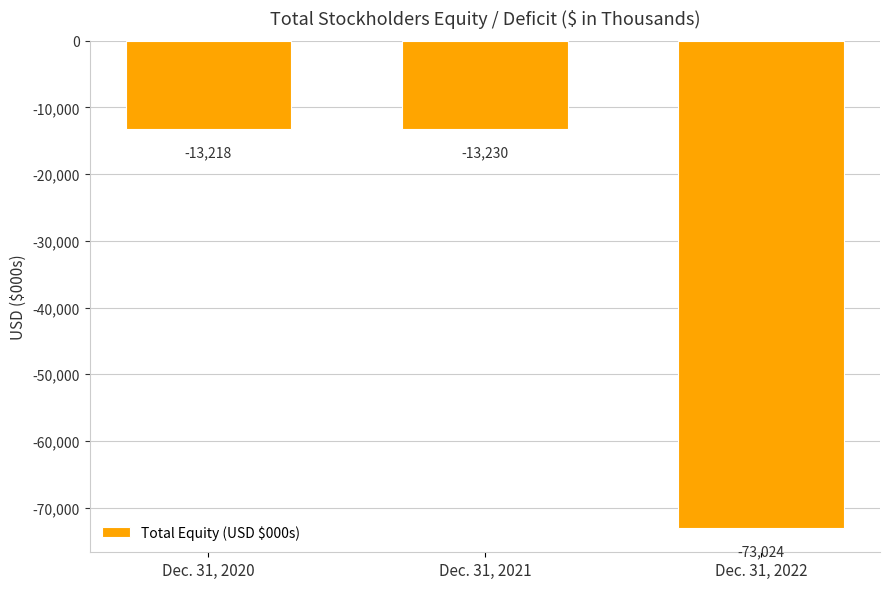

What is the value of the 2nd bar from the left?

-13230